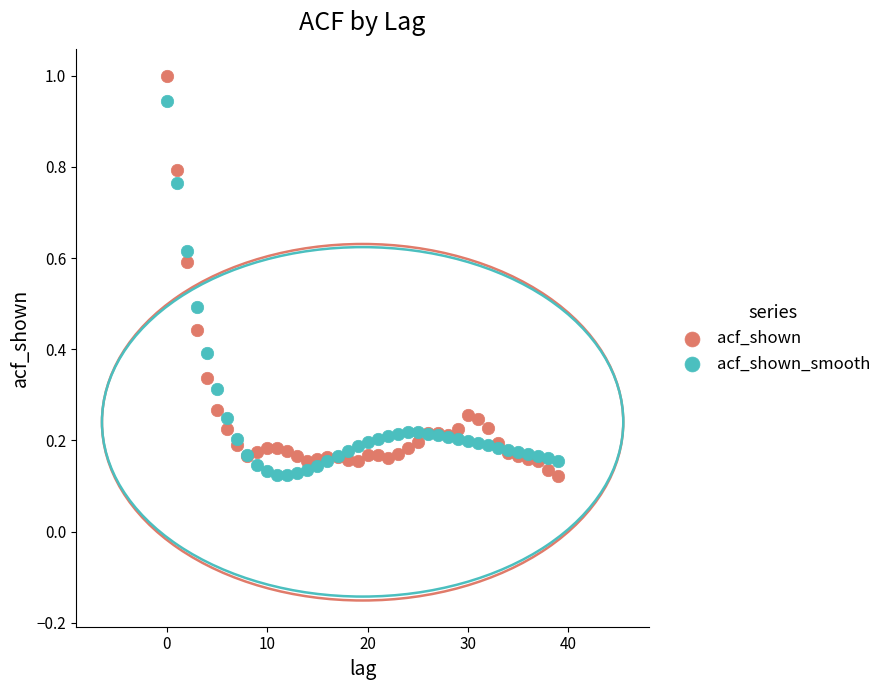

Which series contains the highest Y value?

acf_shown